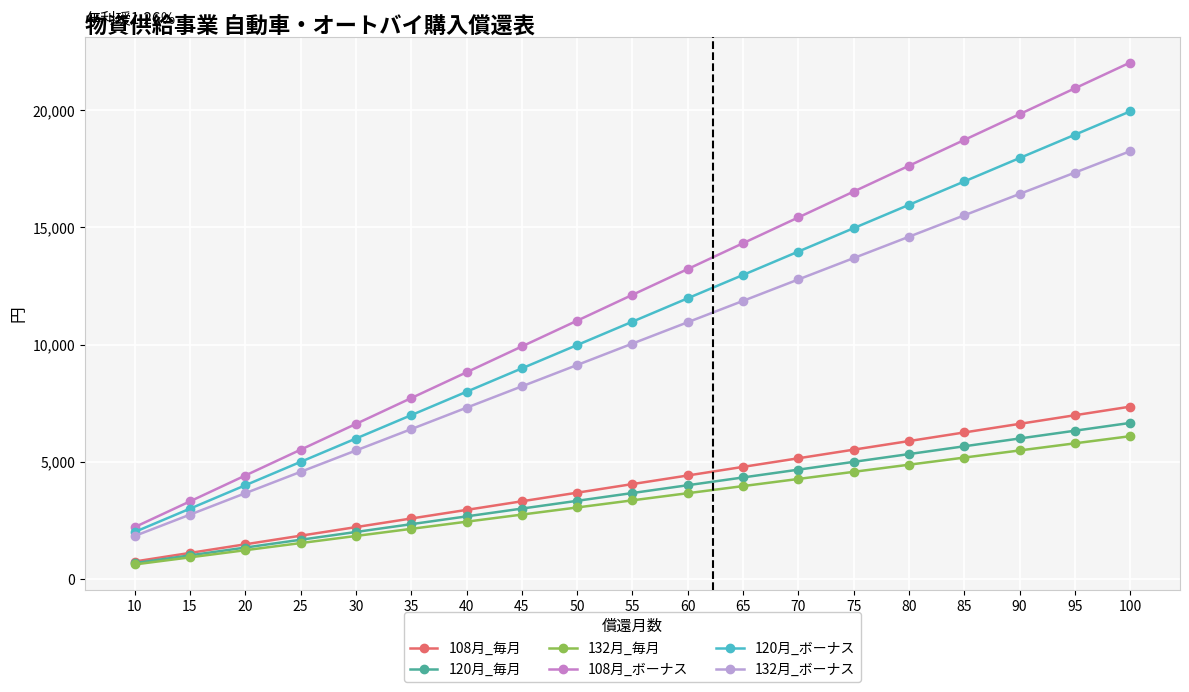

What are all the series names shown in the legend?

108月_毎月, 120月_毎月, 132月_毎月, 108月_ボーナス, 120月_ボーナス, 132月_ボーナス